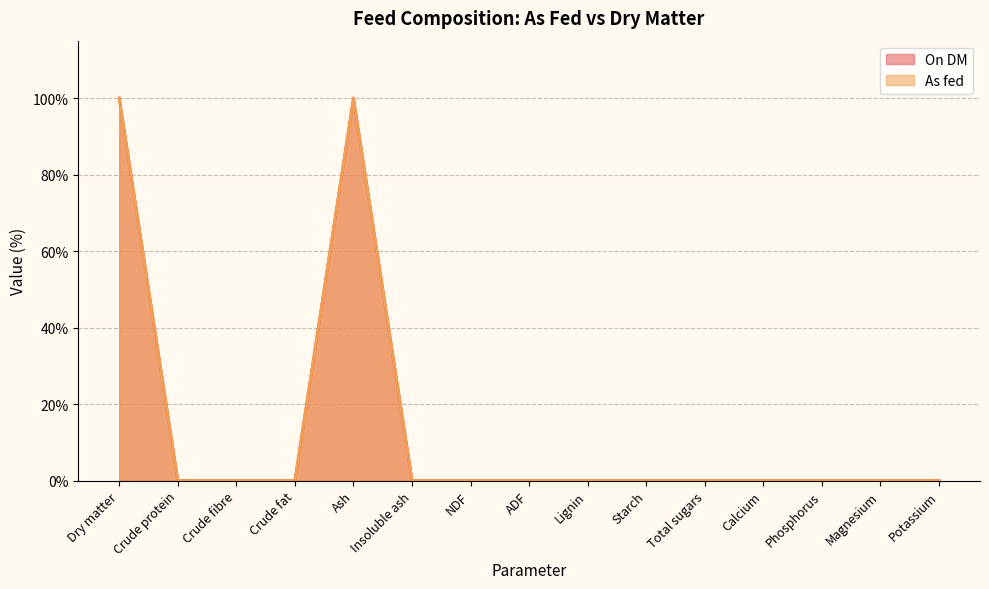

True or false: On DM has a value of 0.0 at ADF.

True